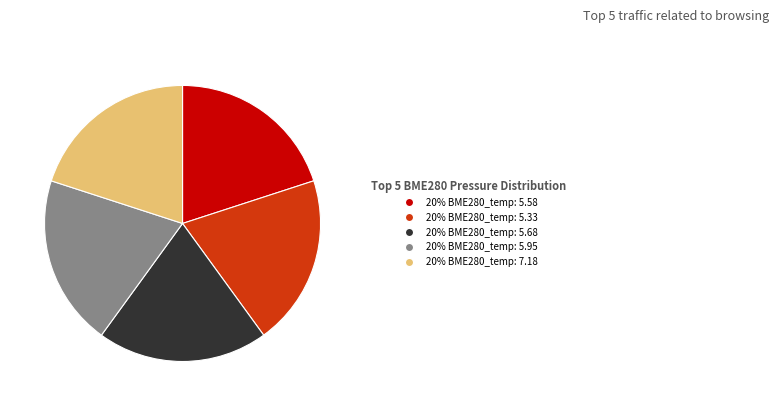

Is there any slice that represents more than half of the pie?

No